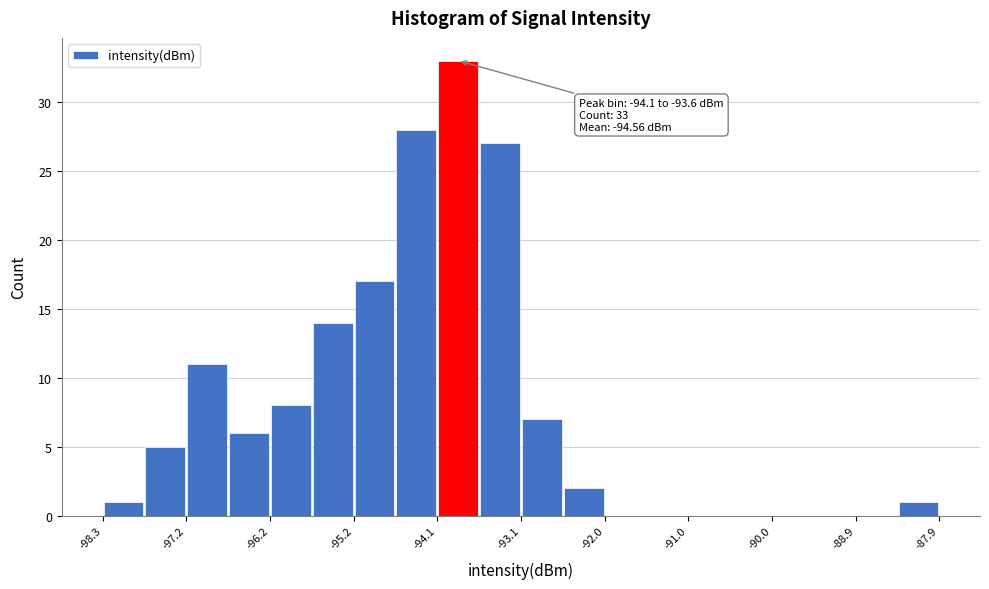

Around what value on the x-axis is the tallest bar? Give the approximate position of its centre, as read against the axis.

-93.8